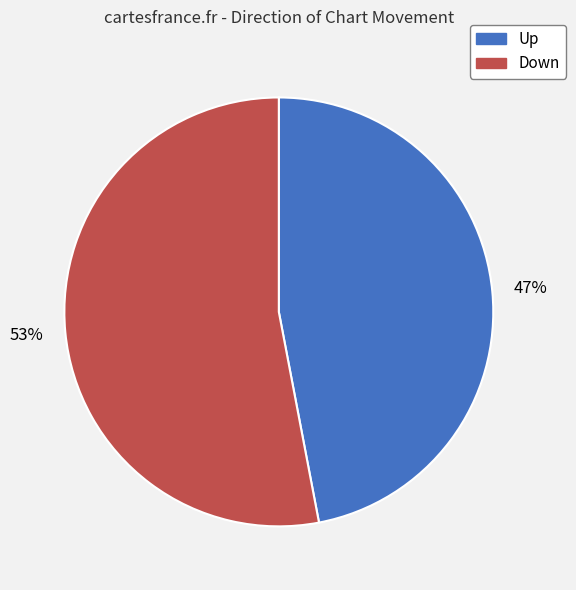

How many segments does this pie chart have?

2